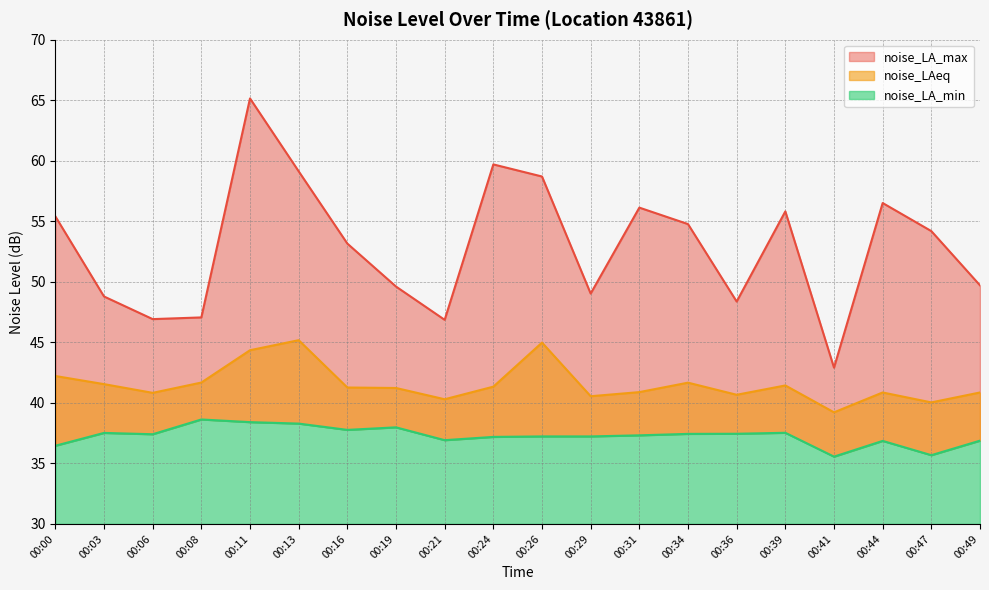

Is the value of noise_LA_max at 00:47 greater than the value of noise_LAeq at 00:24?

Yes